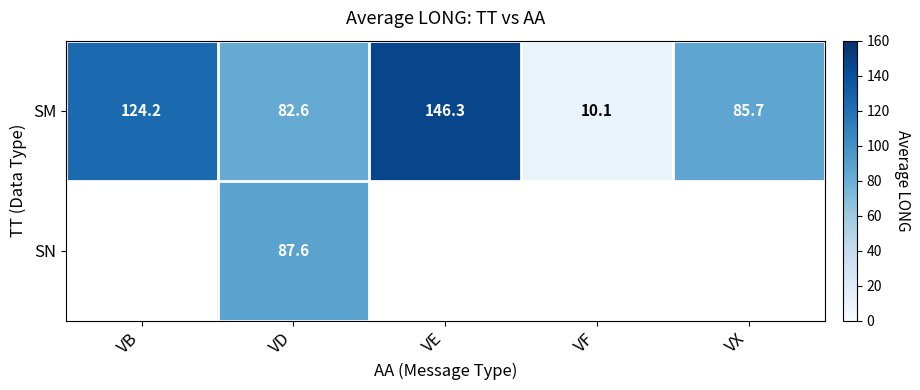

What is the sum of all SM values?

448.9